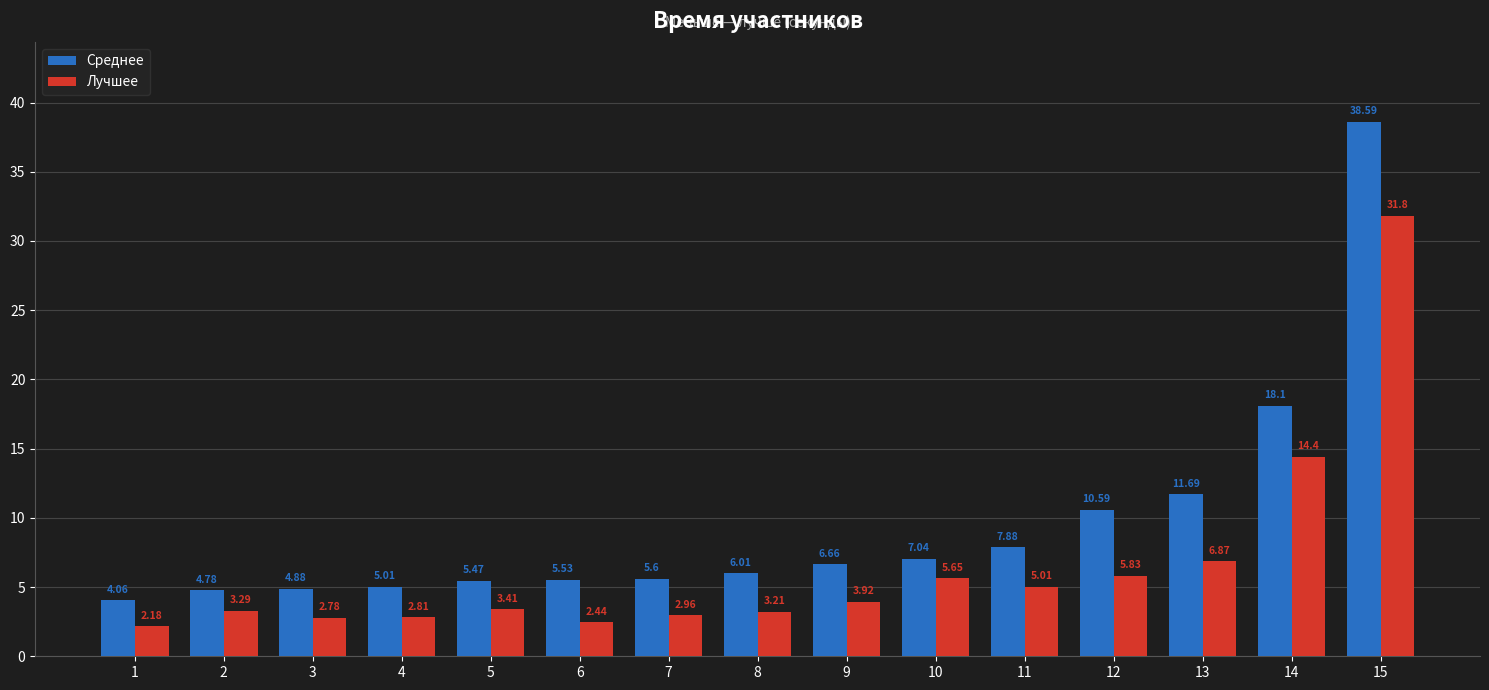

Which series changed the most between 5 and 6?

Лучшее